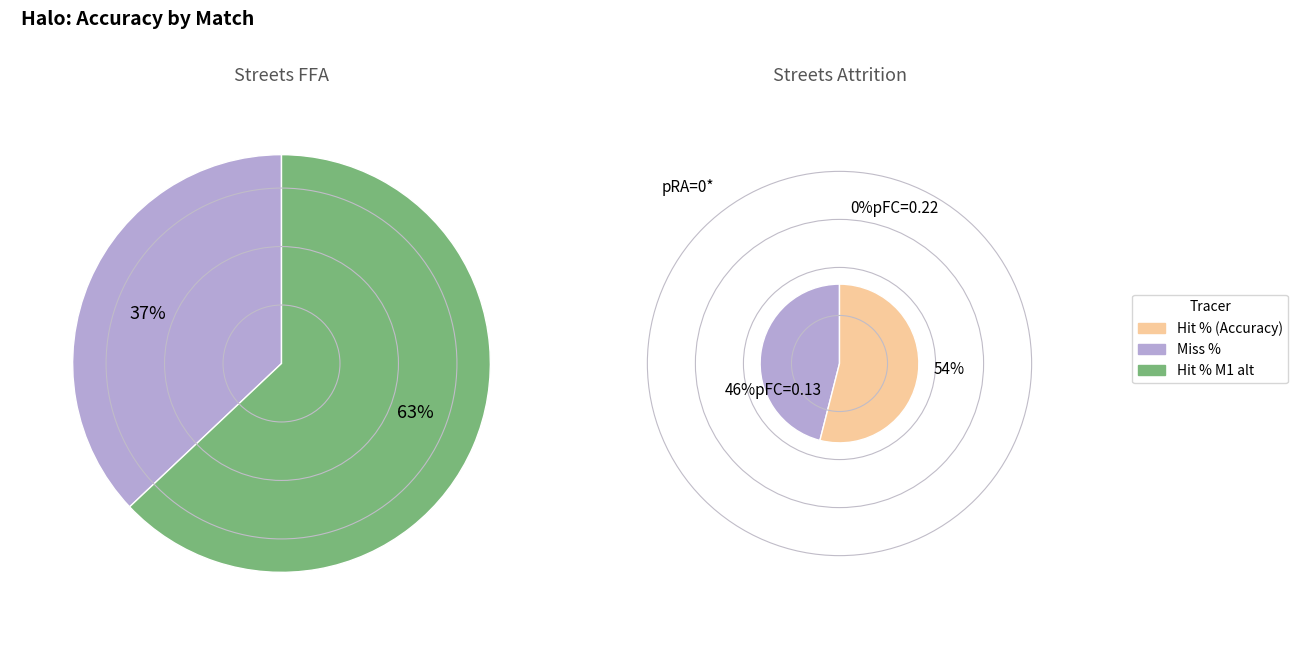

To the nearest percent, what is the average slice percentage?

50%